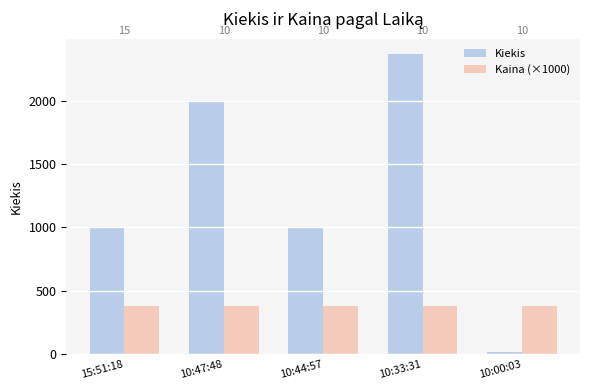

What is the difference between the second highest and second lowest values in the Kiekis series?

1000